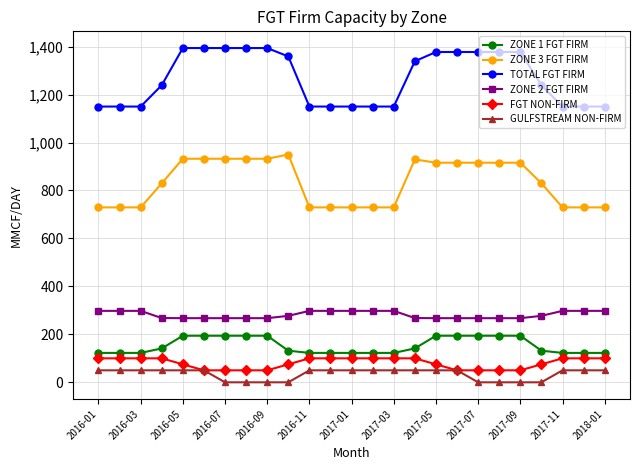

Count the number of categories in the chart.

25